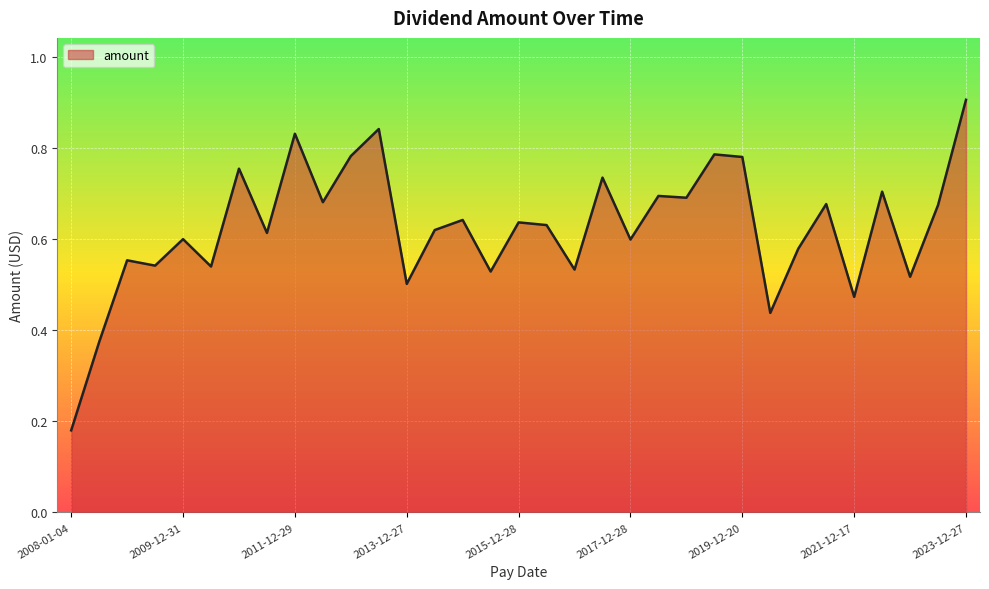

What is the maximum value shown in the chart?

0.9